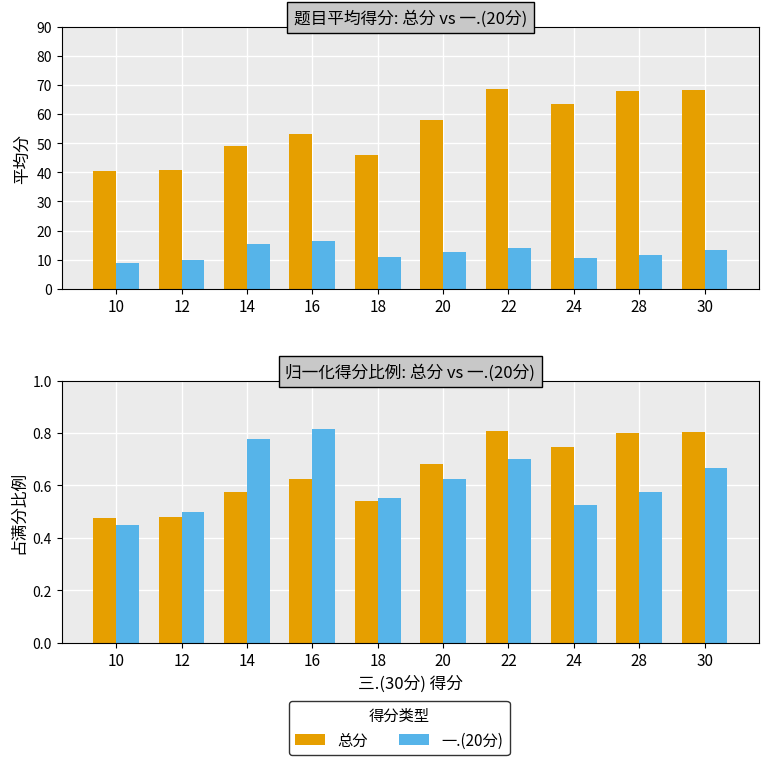

Which series changed the most between 10 and 12?

一.(20分)